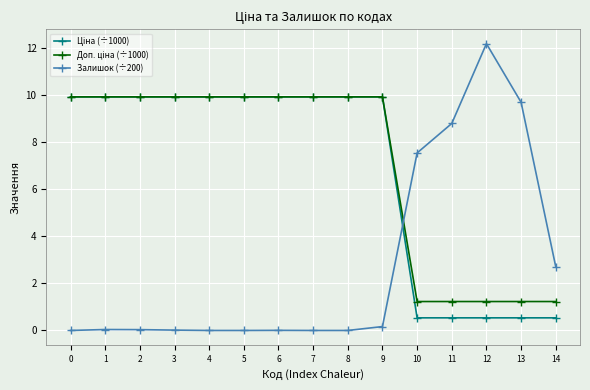

Which series has the widest spread of values?

Залишок (÷200)